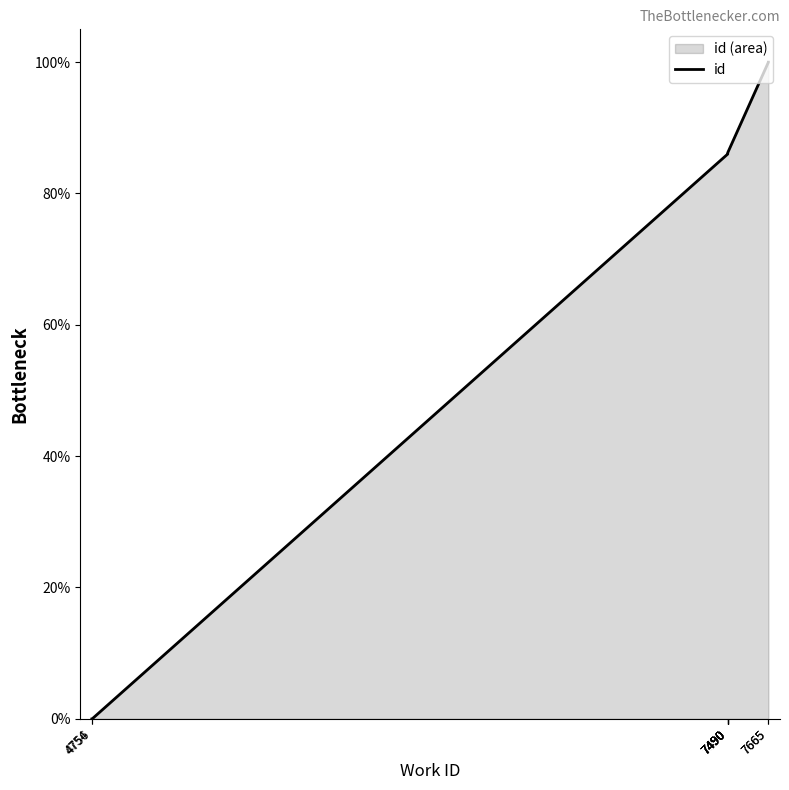

The value at 7490 is 149.9. True or false?

False